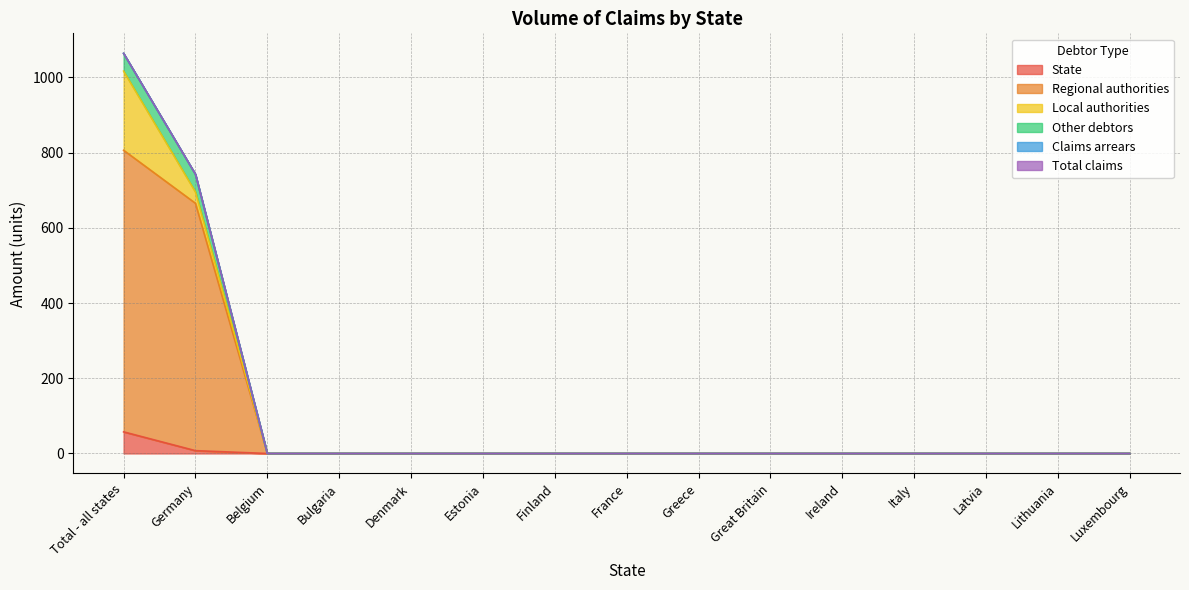

What is the maximum value for State?

57.5